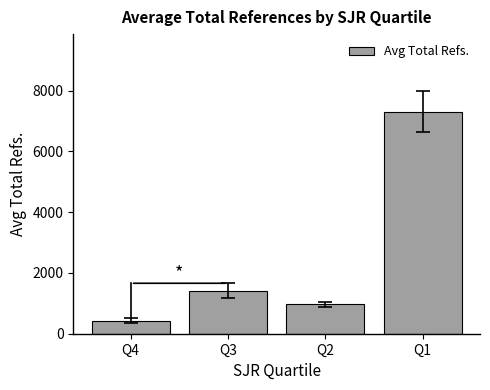

Rank the categories by value from highest to lowest.

Q1, Q3, Q2, Q4